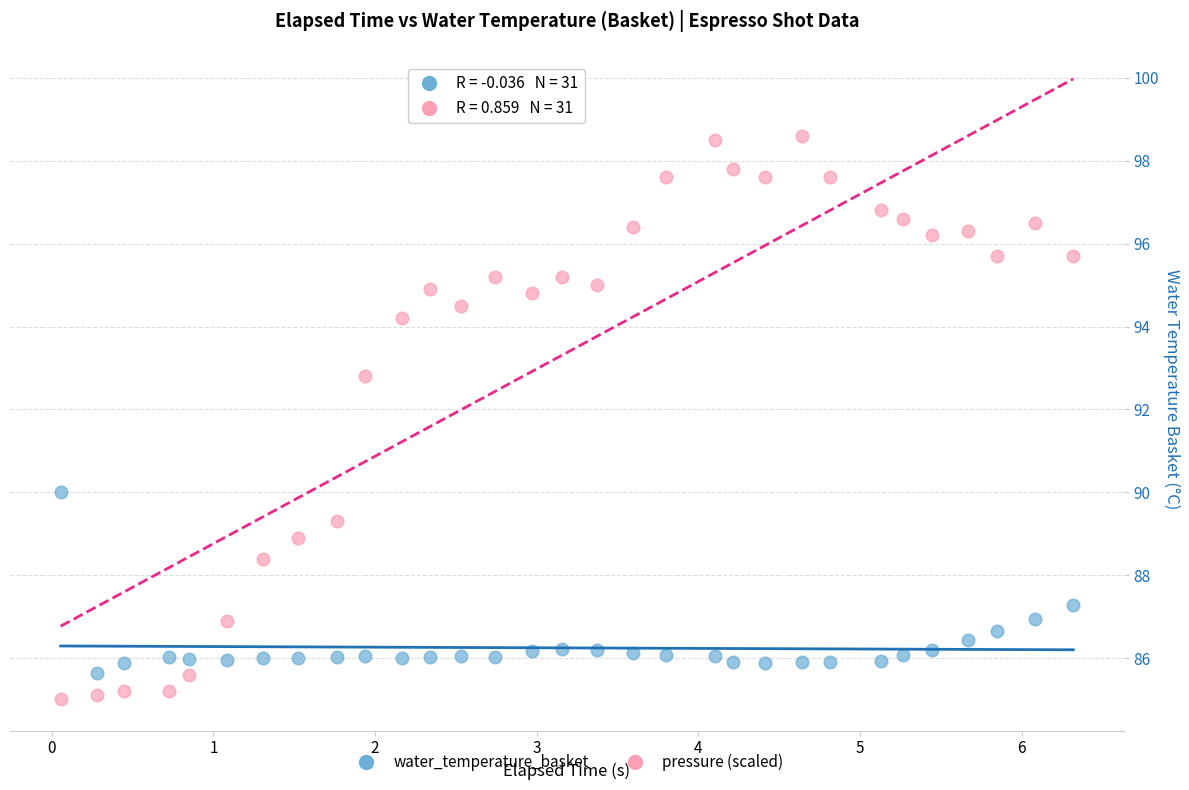

Which series has the widest spread of Y values?

pressure (scaled)